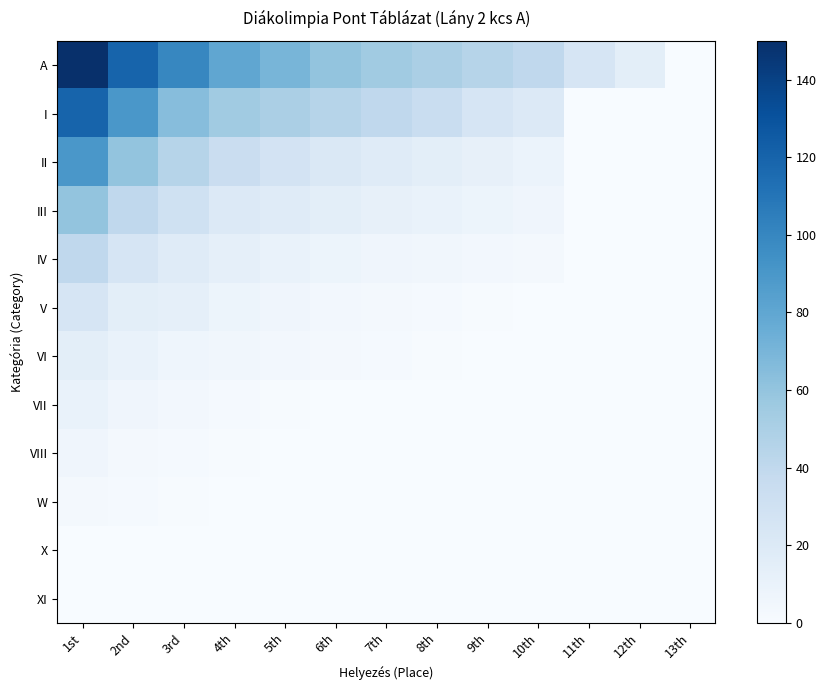

Which series has the widest spread of values?

A